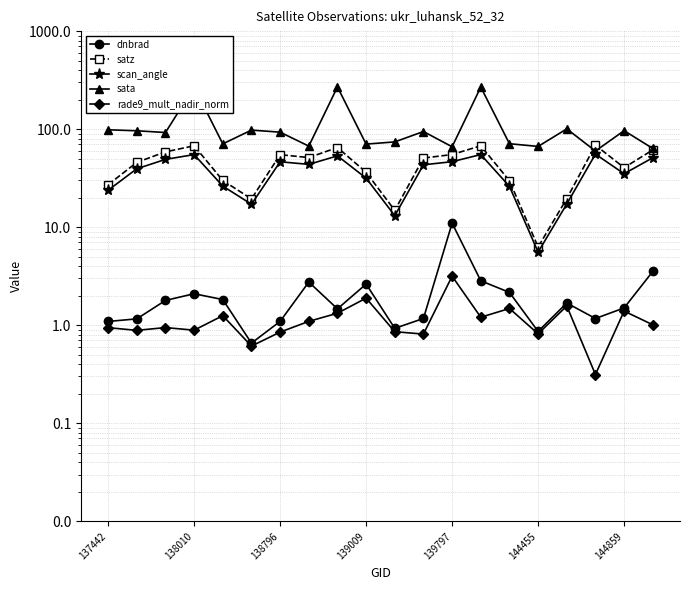

What is the spread (max minus min) of values at 144859?

95.1